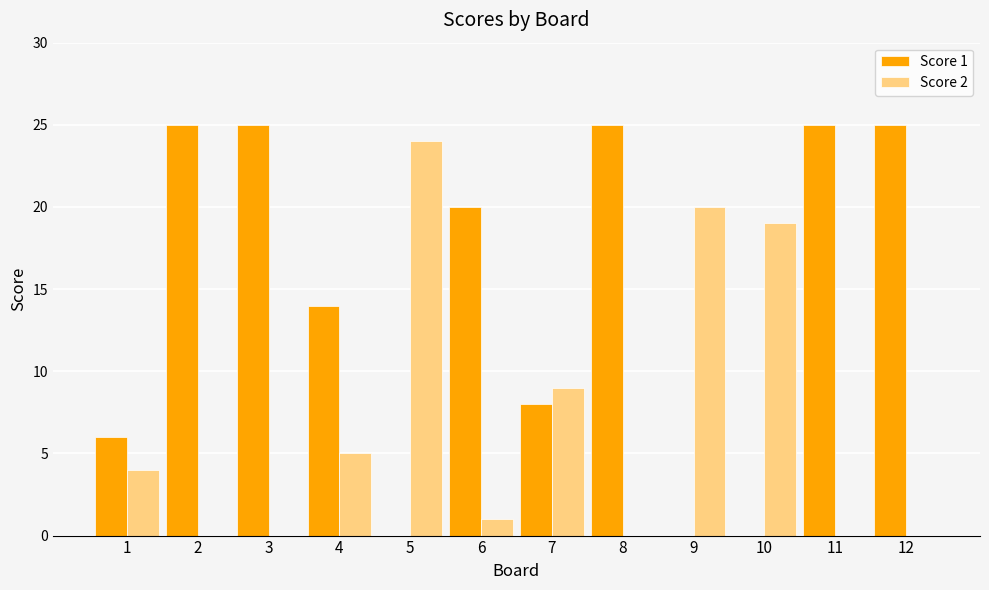

How many categories are shown in the chart?

12